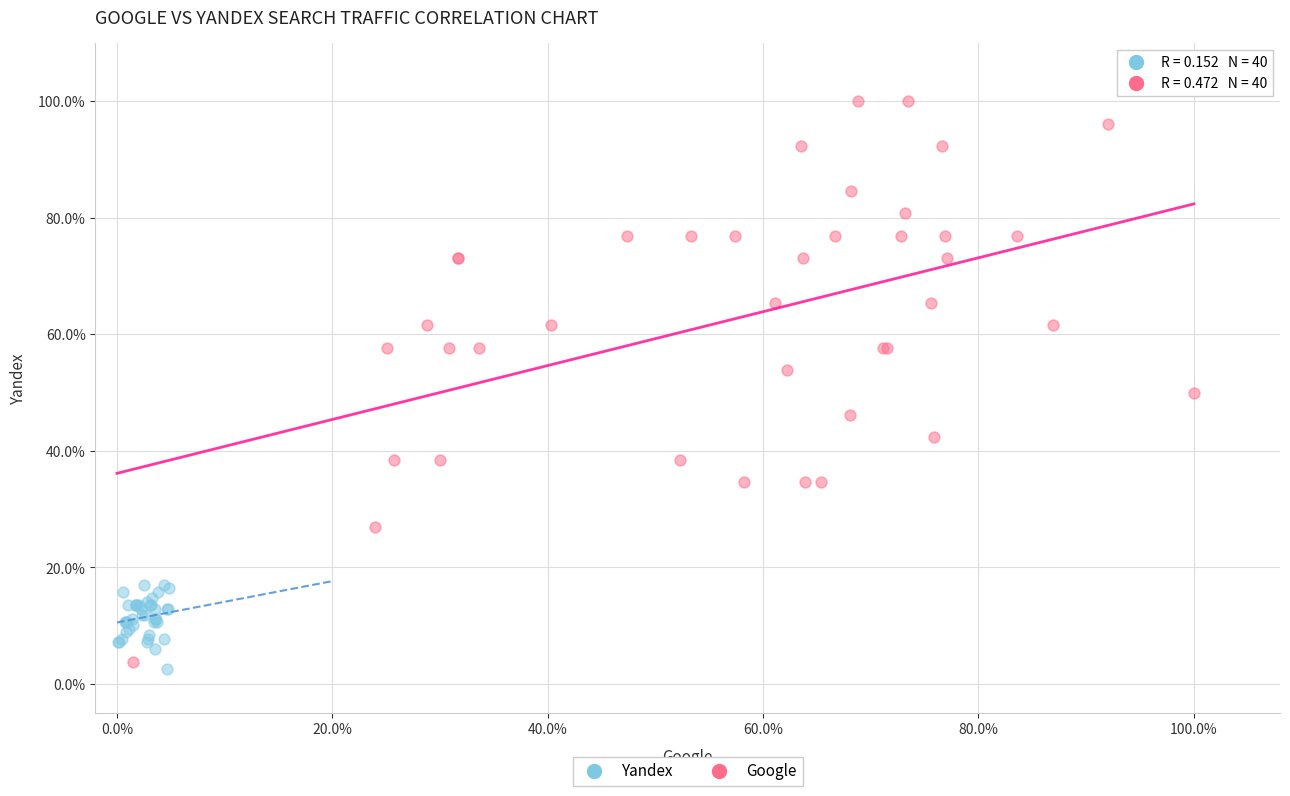

Which series has the widest spread of Y values?

Google